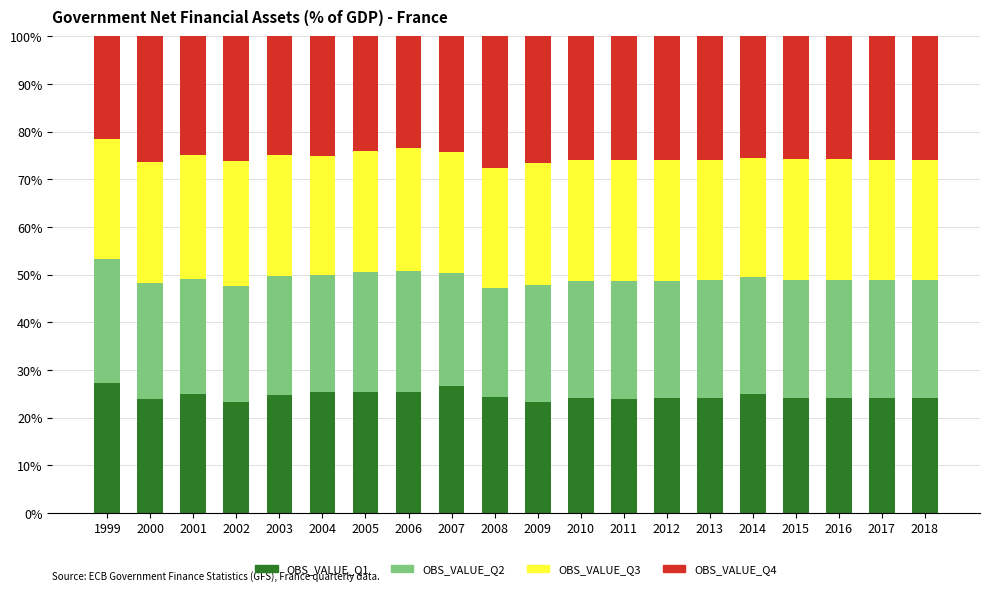

Does the chart contain stacked bars?

Yes